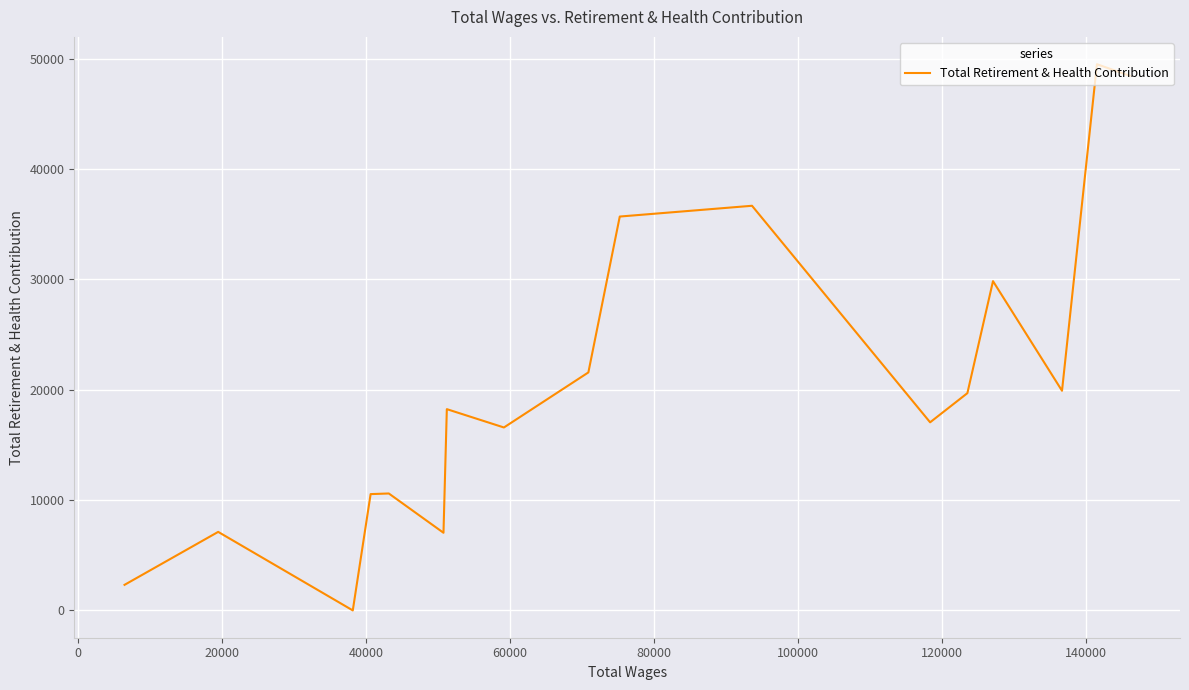

How many interior local valleys (lower than both neighbors) does the data have?

5